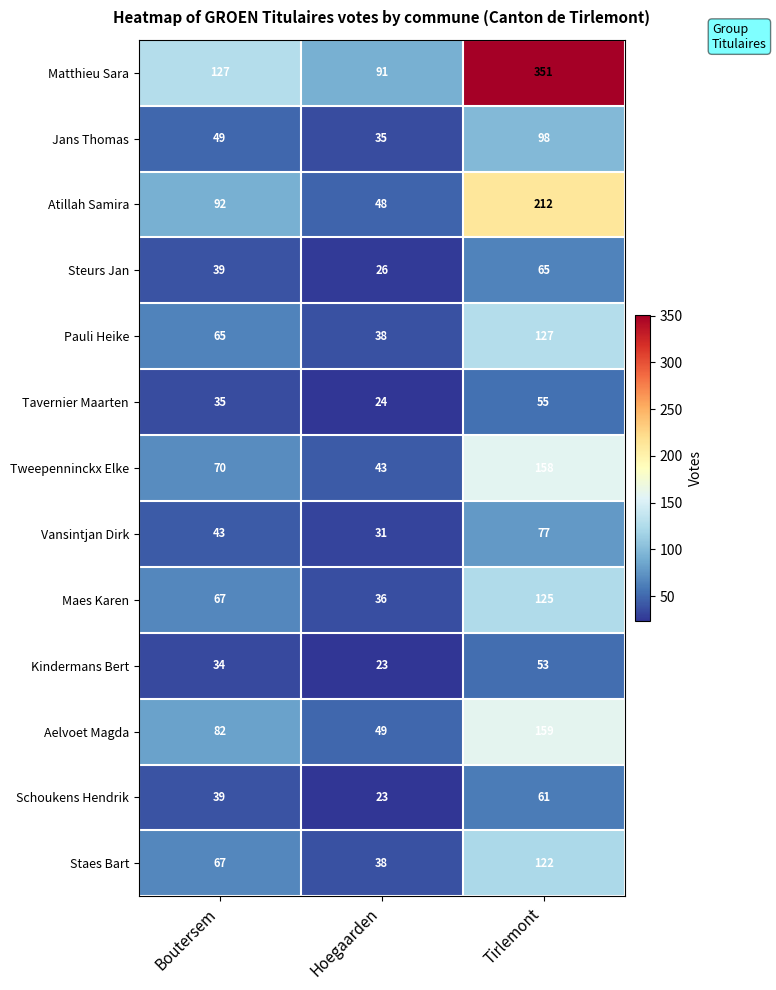

True or false: Pauli Heike has a value of 65 at Boutersem.

True